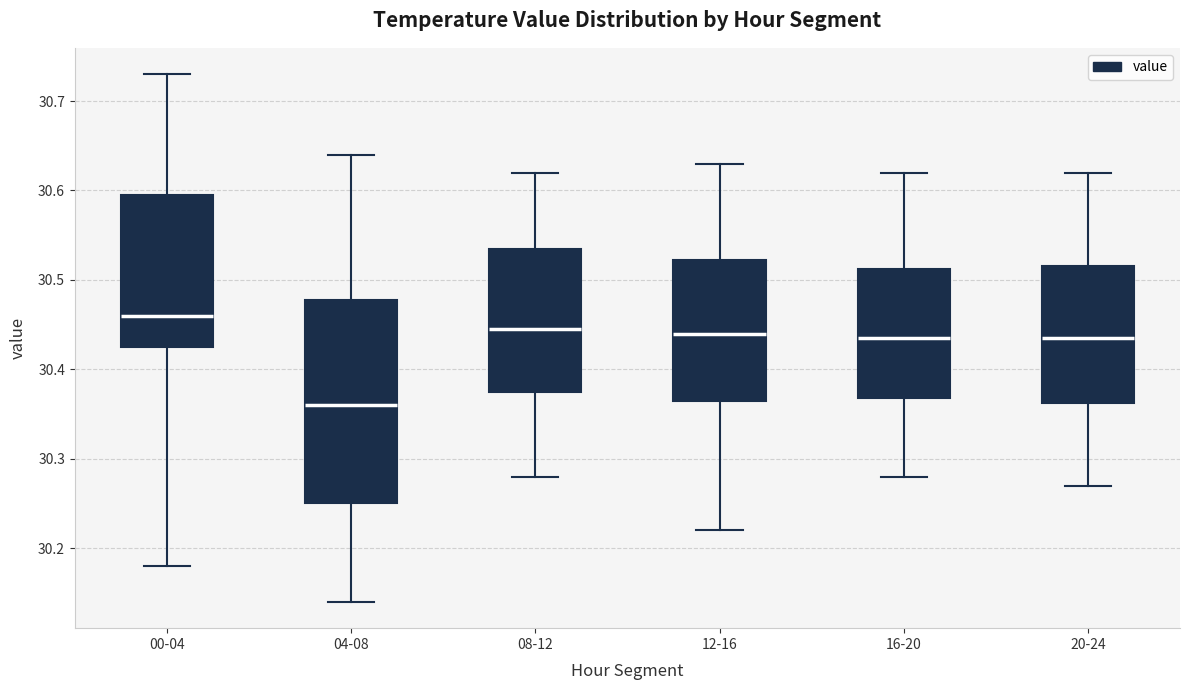

Reading left to right, read every box against the y-axis: the position of its median line, the range the box covers, and the ends of its whiskers. The values are not printed on the chart, so give them approximately, as read against the axis.

00-04: median 30.46, box 30.43 to 30.60, whiskers 30.18 to 30.73
04-08: median 30.36, box 30.25 to 30.48, whiskers 30.14 to 30.64
08-12: median 30.45, box 30.38 to 30.54, whiskers 30.28 to 30.62
12-16: median 30.44, box 30.37 to 30.52, whiskers 30.22 to 30.63
16-20: median 30.44, box 30.37 to 30.51, whiskers 30.28 to 30.62
20-24: median 30.44, box 30.36 to 30.52, whiskers 30.27 to 30.62